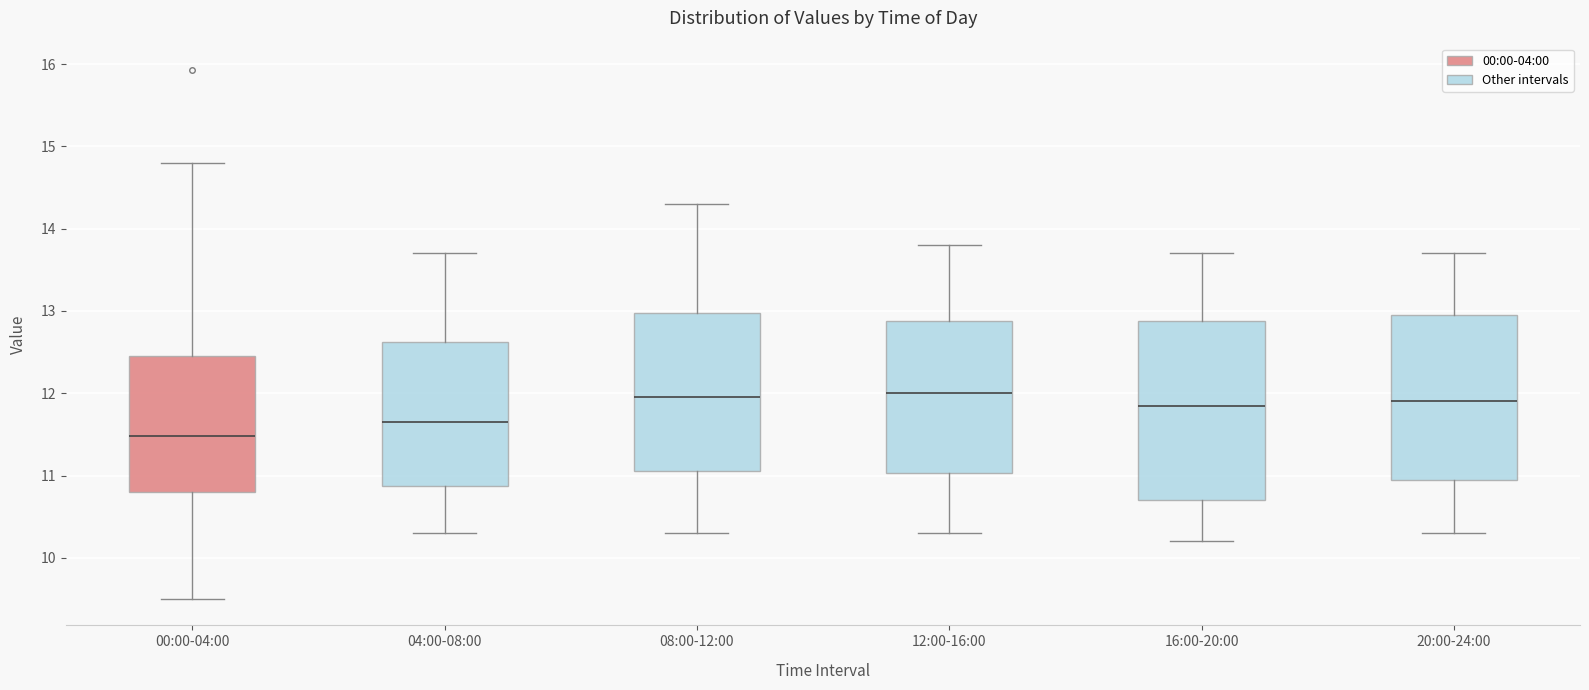

Where is the lower edge of the box for 04:00-08:00 on the y-axis? The values are not printed on the chart, so give them approximately, as read against the axis.

10.9